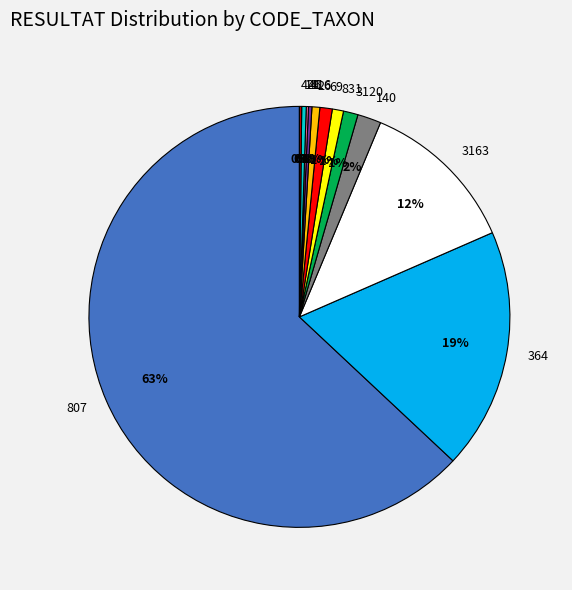

Is there any slice that represents more than half of the pie?

Yes